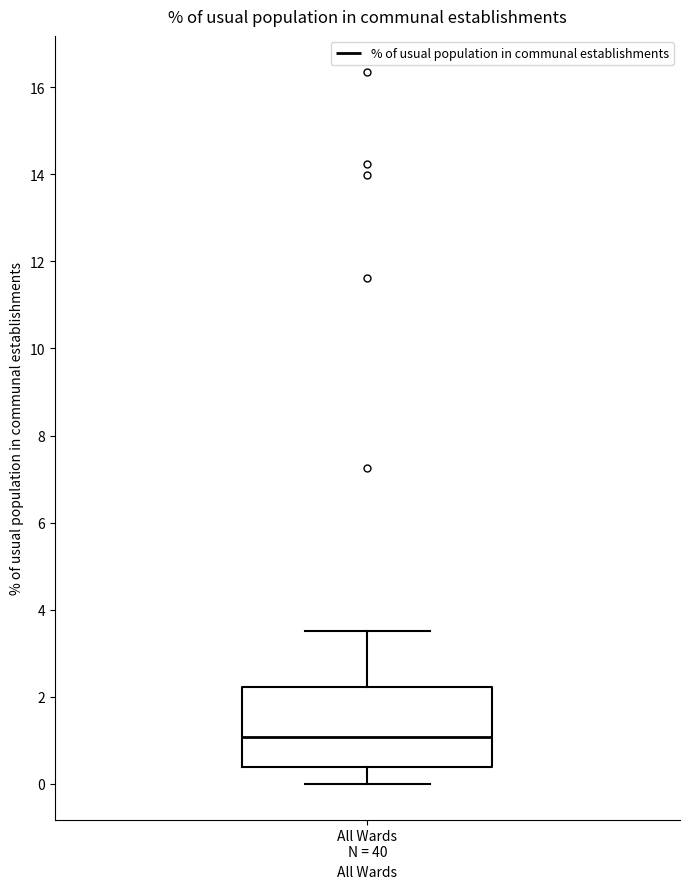

Where is the upper edge of the box for All Wards N = 40 on the y-axis? The values are not printed on the chart, so give them approximately, as read against the axis.

2.2